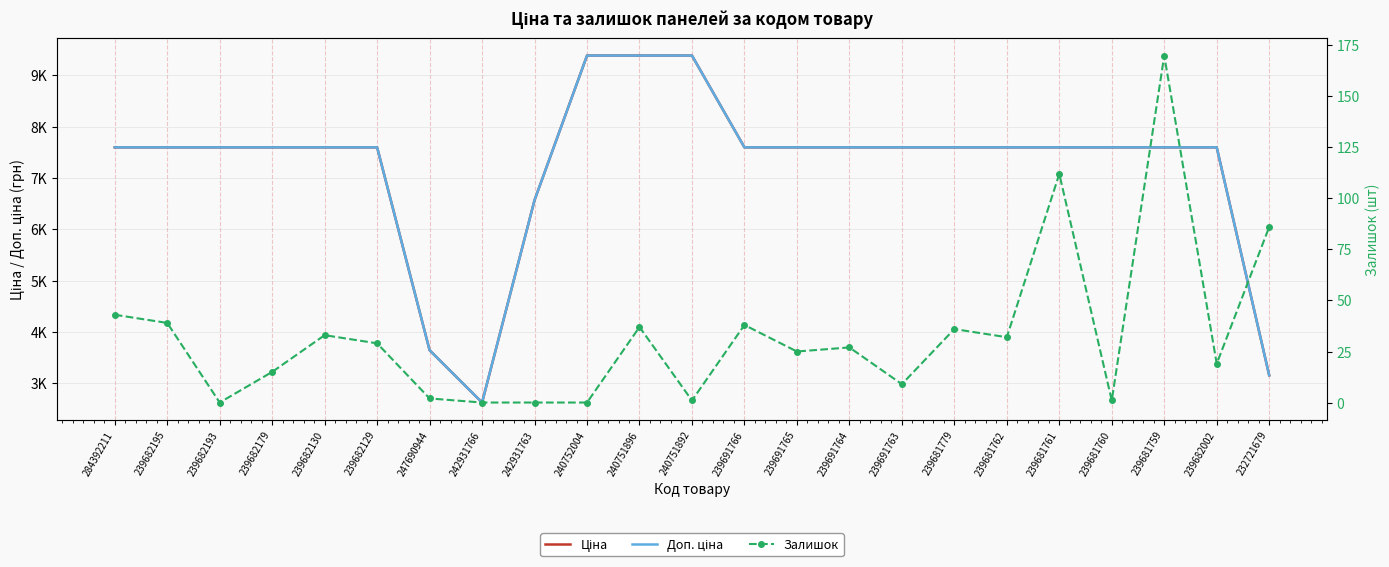

What is the difference between the maximum and minimum values in the Залишок series?

170.0